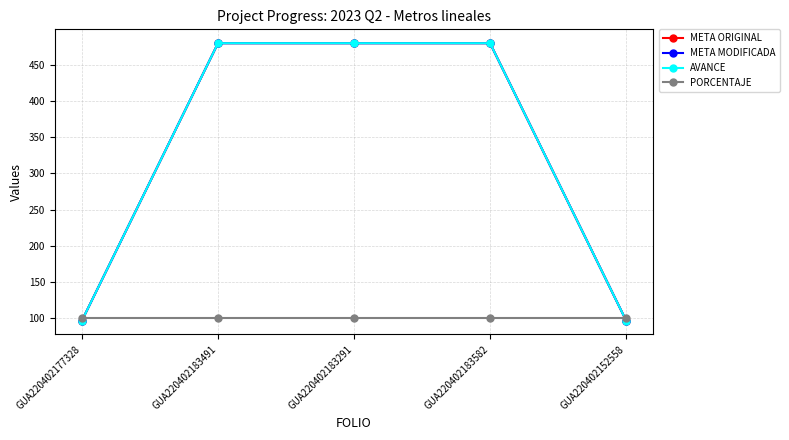

At which label does PORCENTAJE reach its minimum?

GUA220402177328